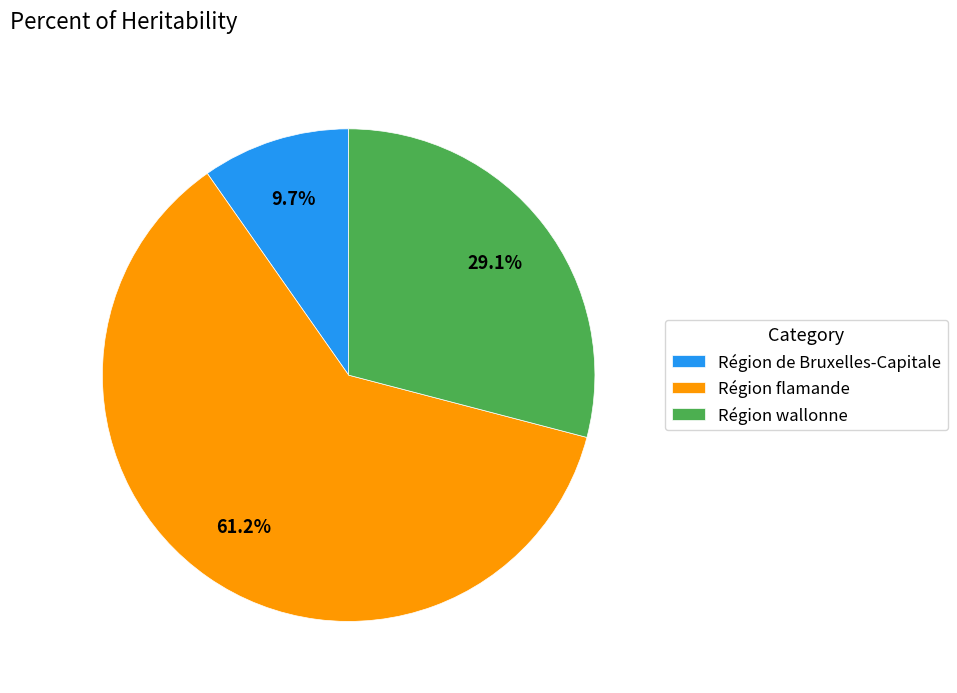

Count the number of slices in the pie.

3